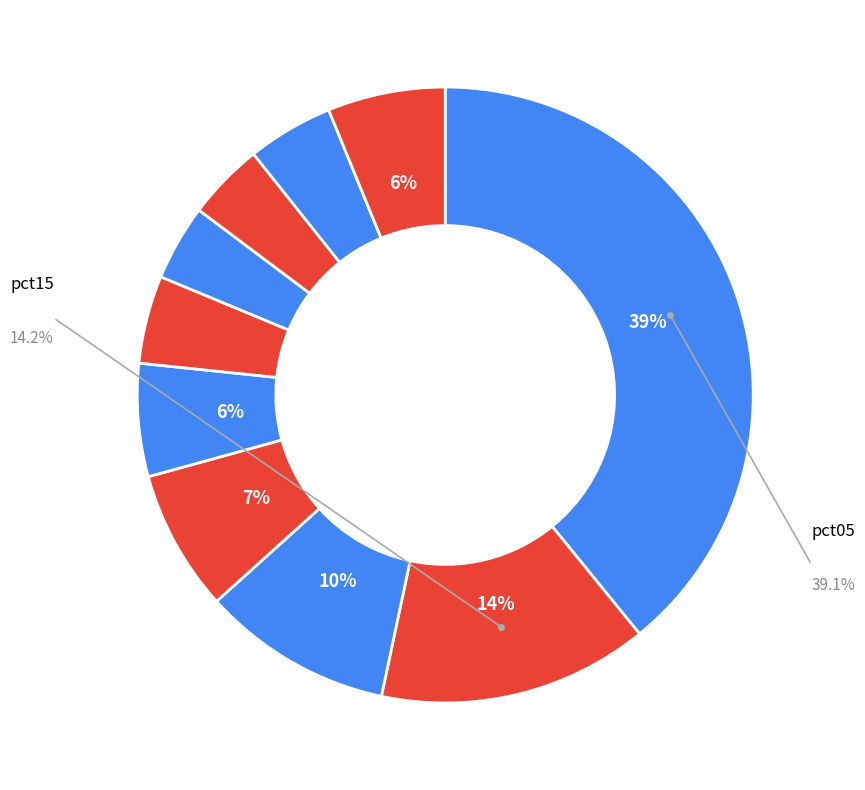

Between pct05 and pct15, which is larger?

pct05